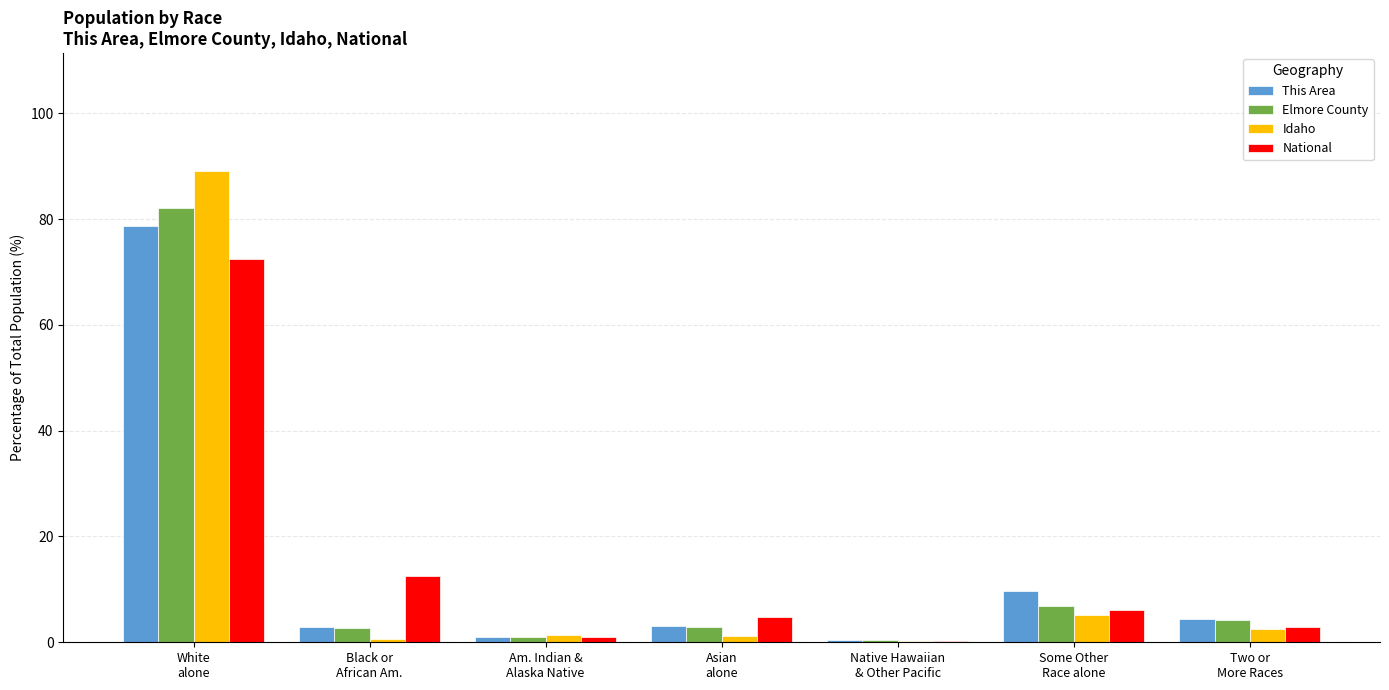

What is the sum of all Idaho values?

100.0